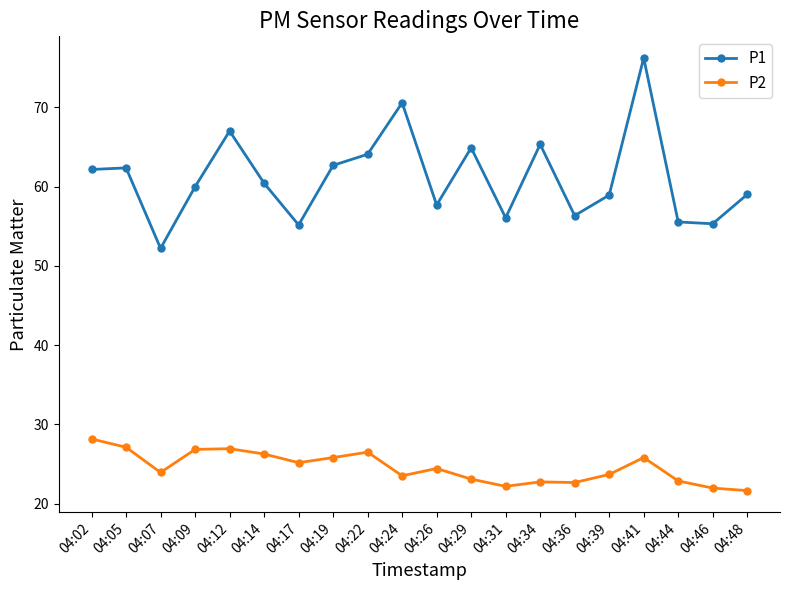

Is the value of P2 at 04:12 greater than the value of P1 at 04:44?

No